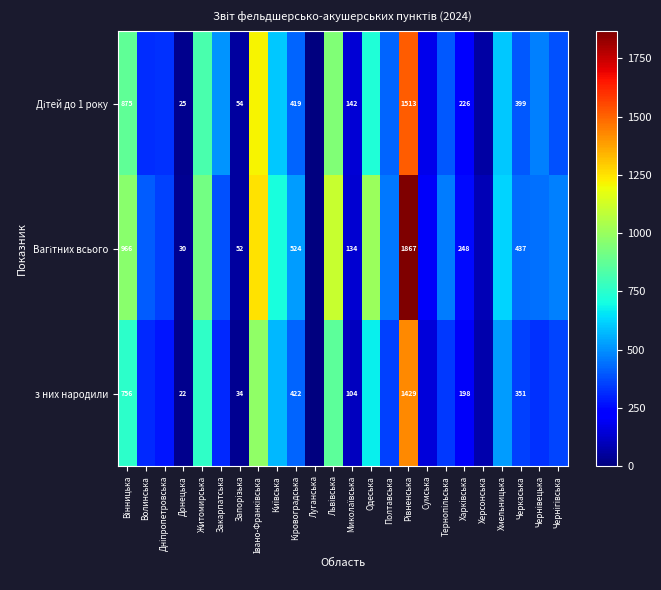

What is the sum of all Вагітних всього values?

13142